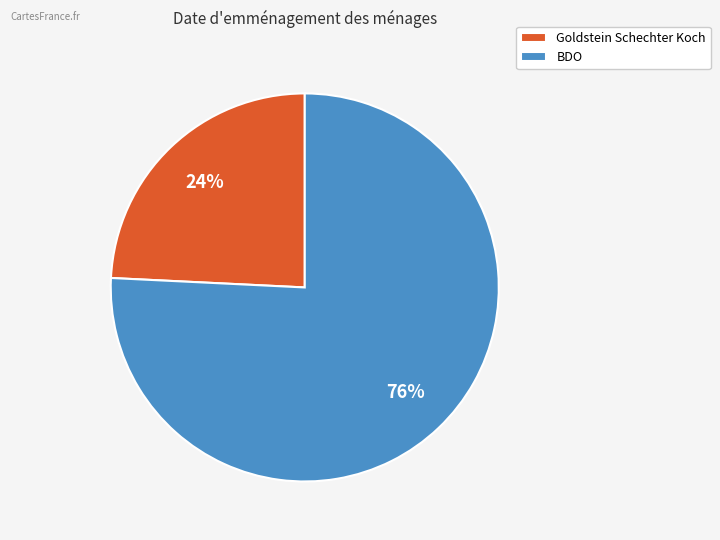

Which category has the biggest portion of the pie?

BDO